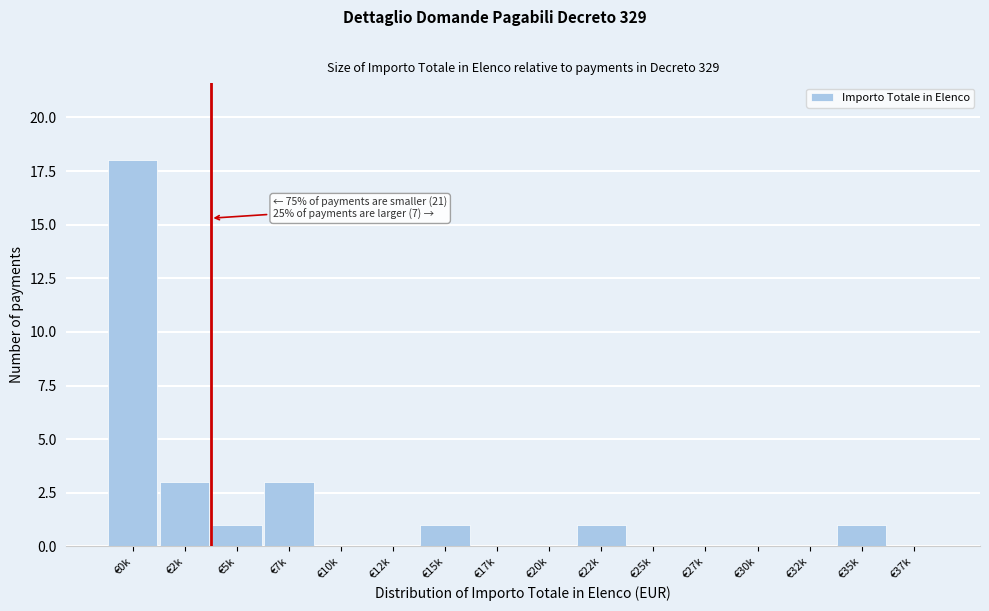

Reading left to right, list all the values displayed in this chart.

€0k=18	€2k=3	€5k=1	€7k=3	€10k=0	€12k=0	€15k=1	€17k=0	€20k=0	€22k=1	€25k=0	€27k=0	€30k=0	€32k=0	€35k=1	€37k=0